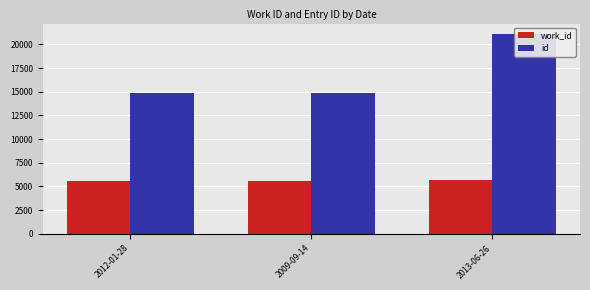

Is it true that work_id equals 3230 at 2012-01-28?

False